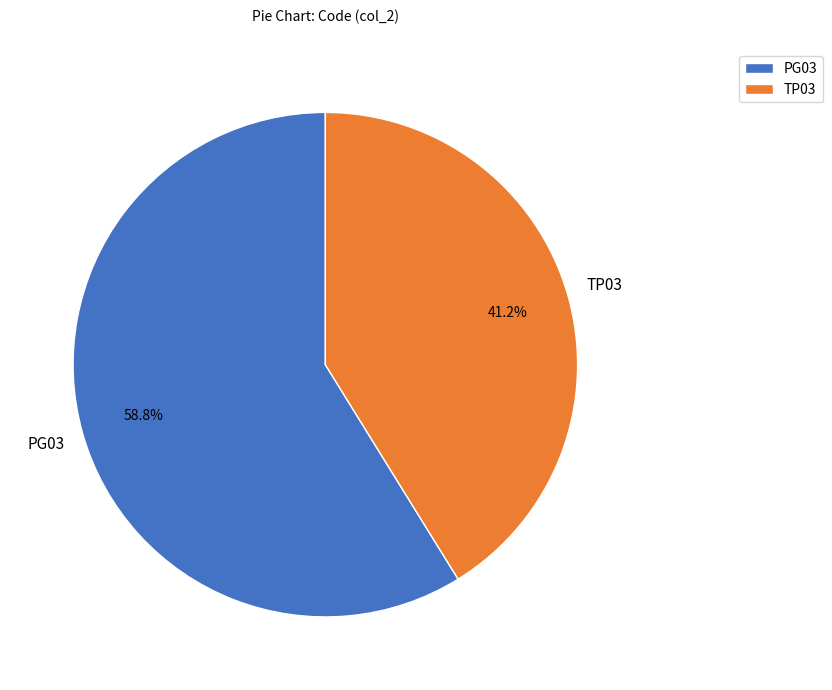

What percentage is the PG03 slice, to the nearest percent?

59%